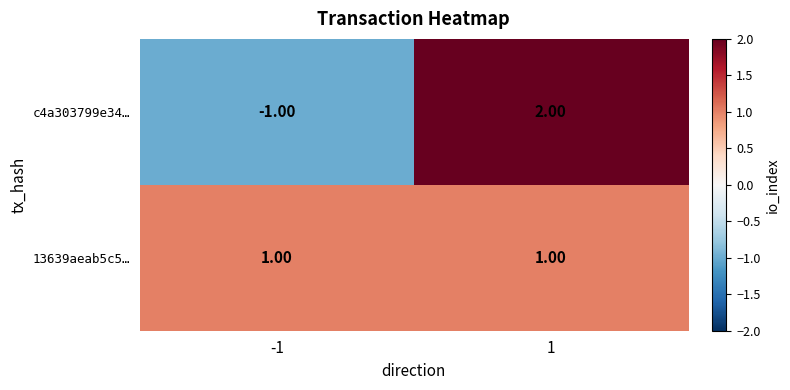

Which series changed the most between -1 and 1?

c4a303799e34…